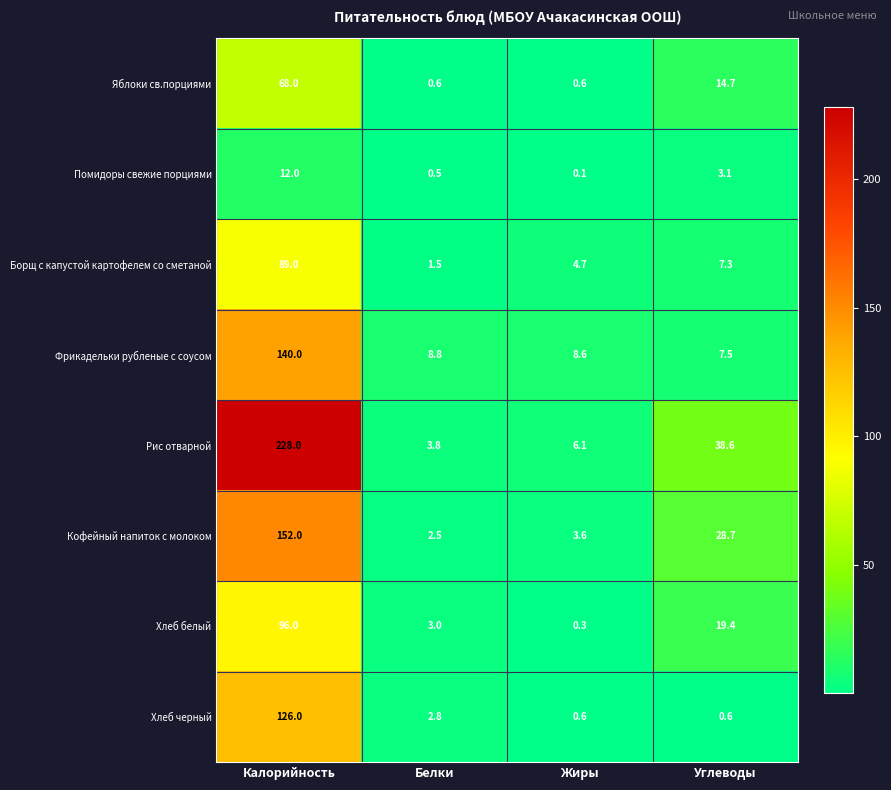

Rank the series at Калорийность from highest to lowest value.

Рис отварной, Кофейный напиток с молоком, Фрикадельки рубленые с соусом, Хлеб черный, Хлеб белый, Борщ с капустой картофелем со сметаной, Яблоки св.порциями, Помидоры свежие порциями